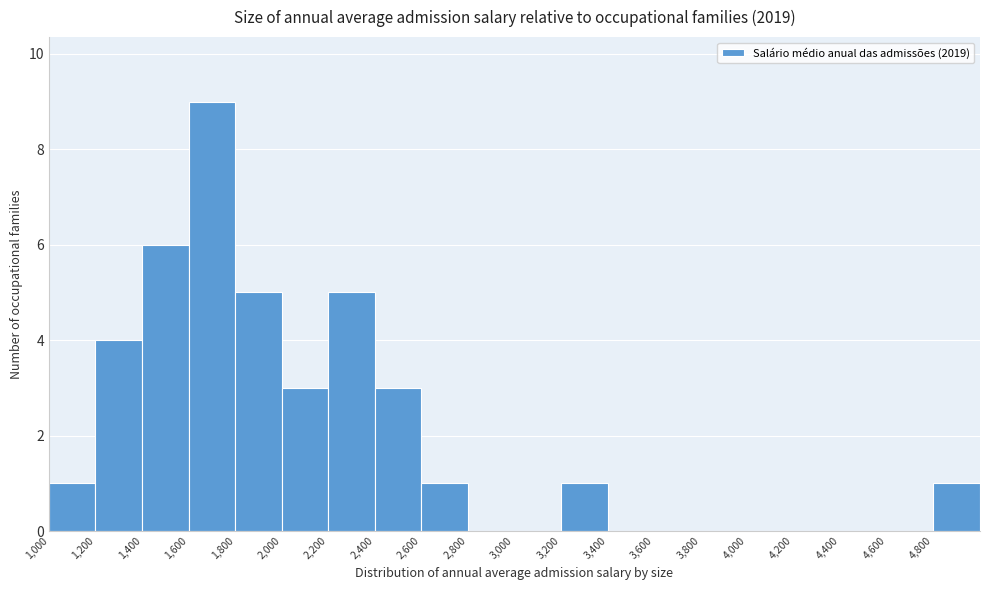

How tall is the bar that spans 2000 to 2200 on the x-axis? The values are not printed on the chart, so give them approximately, as read against the axis.

3